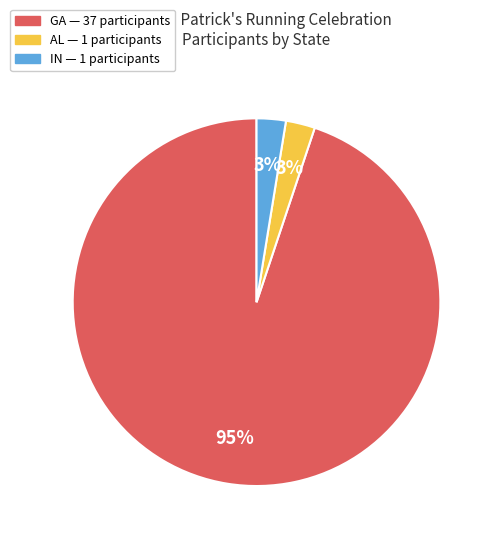

Which slice is the largest?

GA